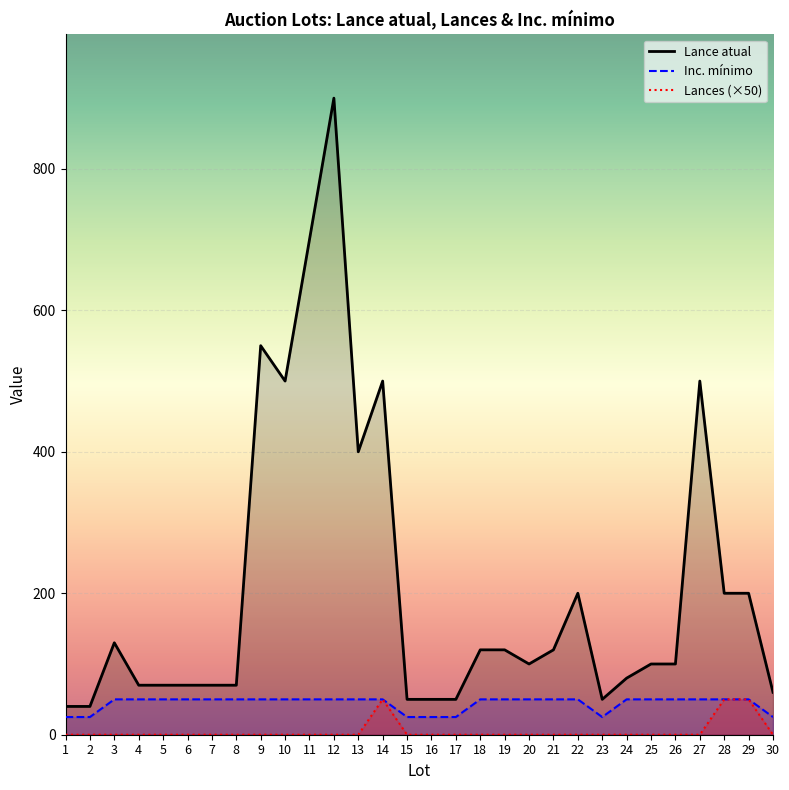

At which label is Lance atual closest to 470?

10